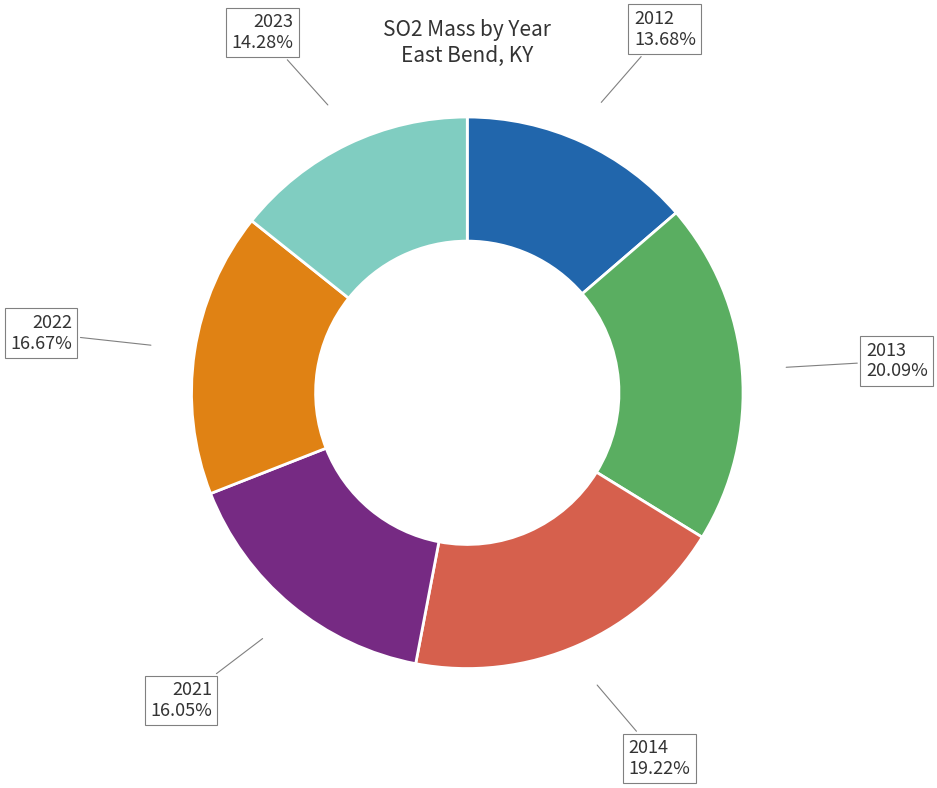

Is the sum of 2013 and 2014 greater than half?

No